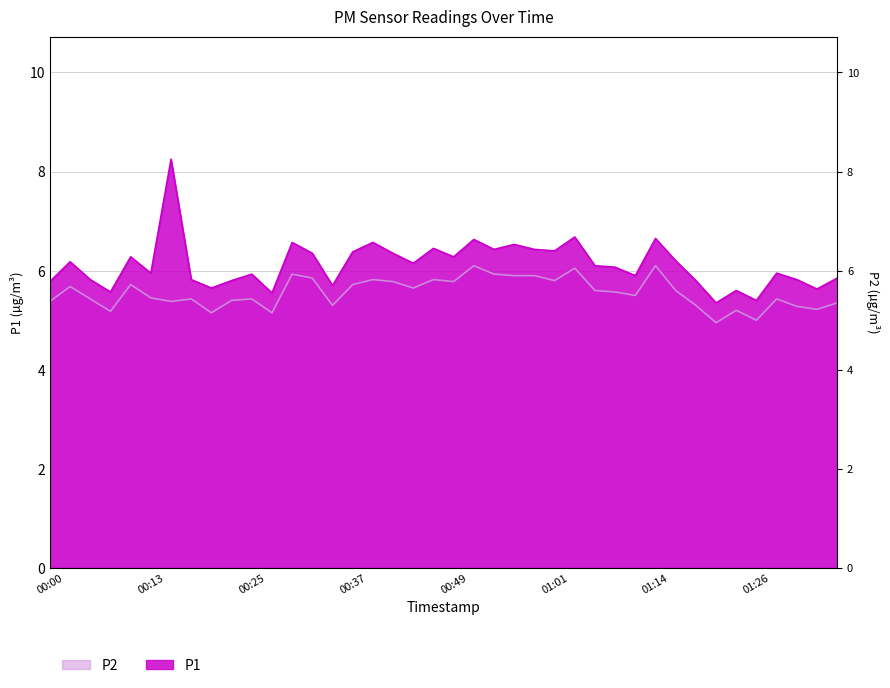

Which has a higher value, 00:49 or 00:22?

00:49